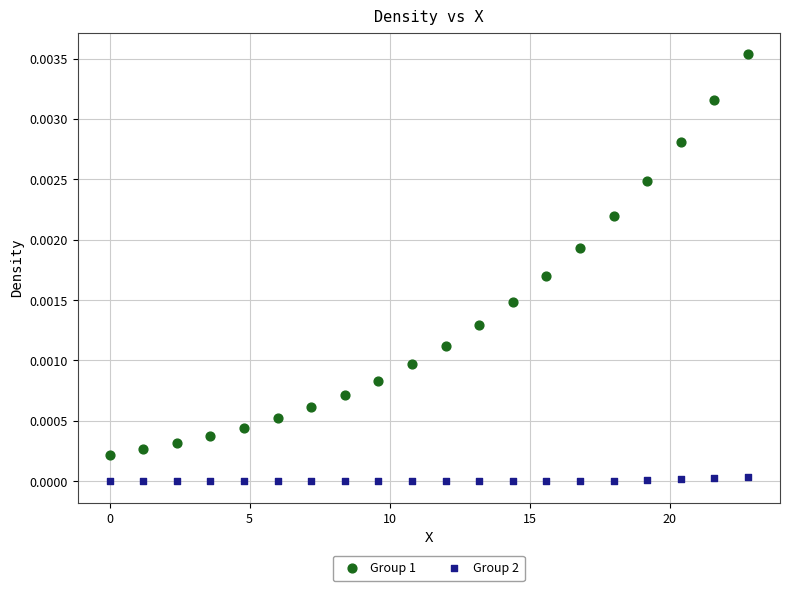

What are all the series names shown in the legend?

Group 1, Group 2